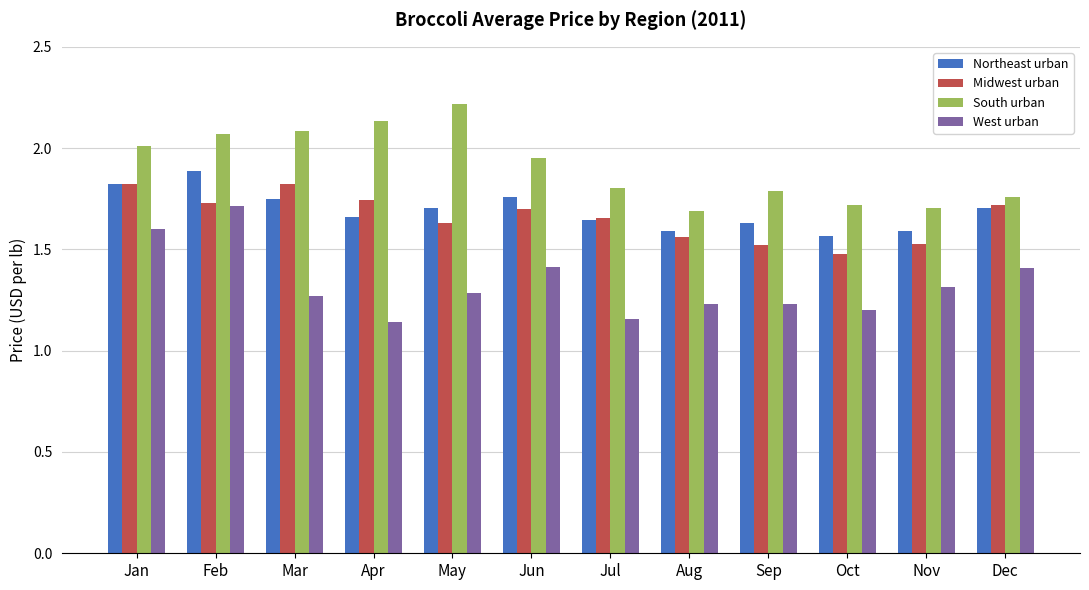

Are the bars horizontal?

No